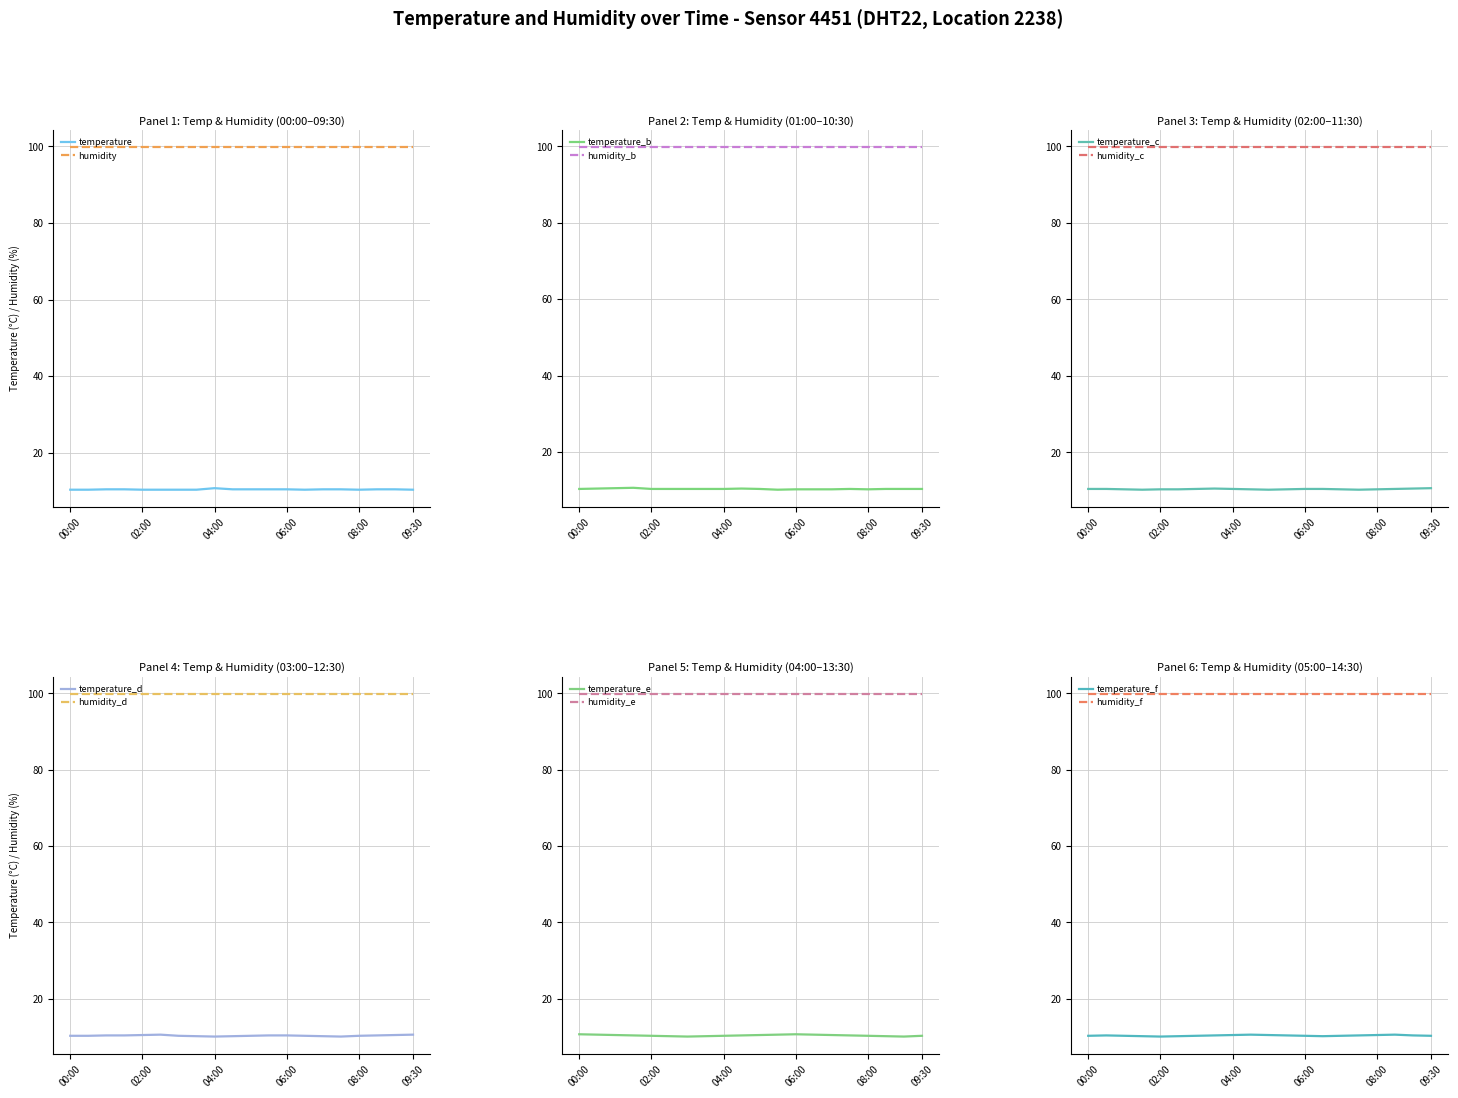

At which category does the data reach its first local valley?

06:30